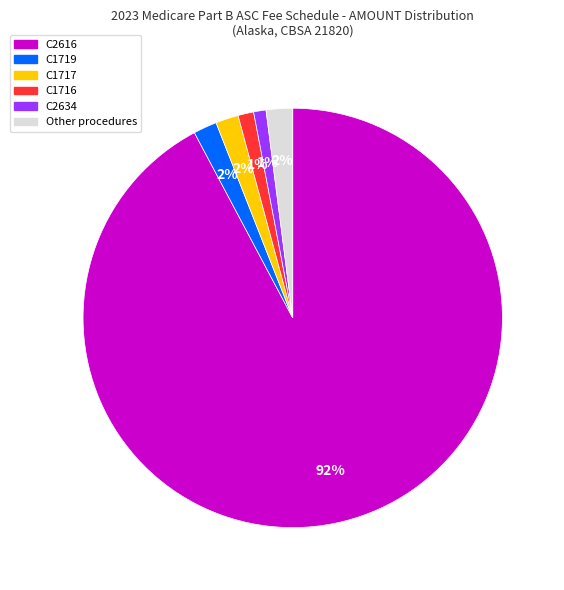

To the nearest percent, what is the average slice percentage?

17%